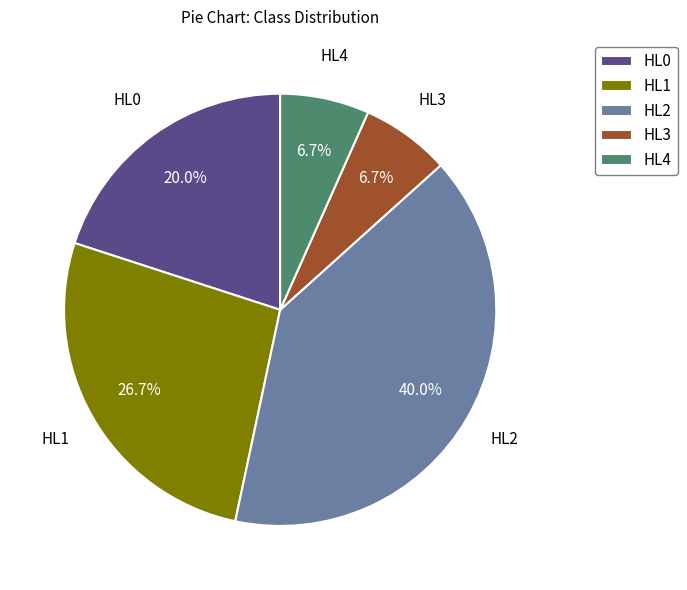

To the nearest percent, what is the difference between the HL2 and HL4 slice percentages?

33%